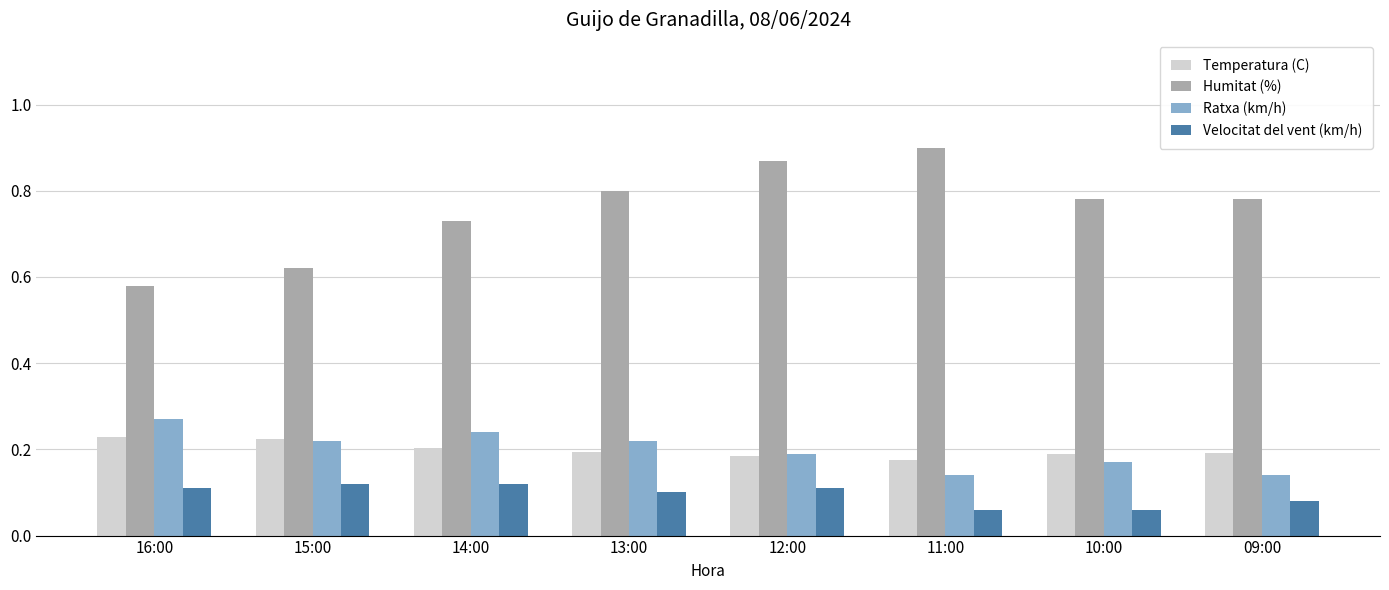

How many categories are shown in the chart?

8